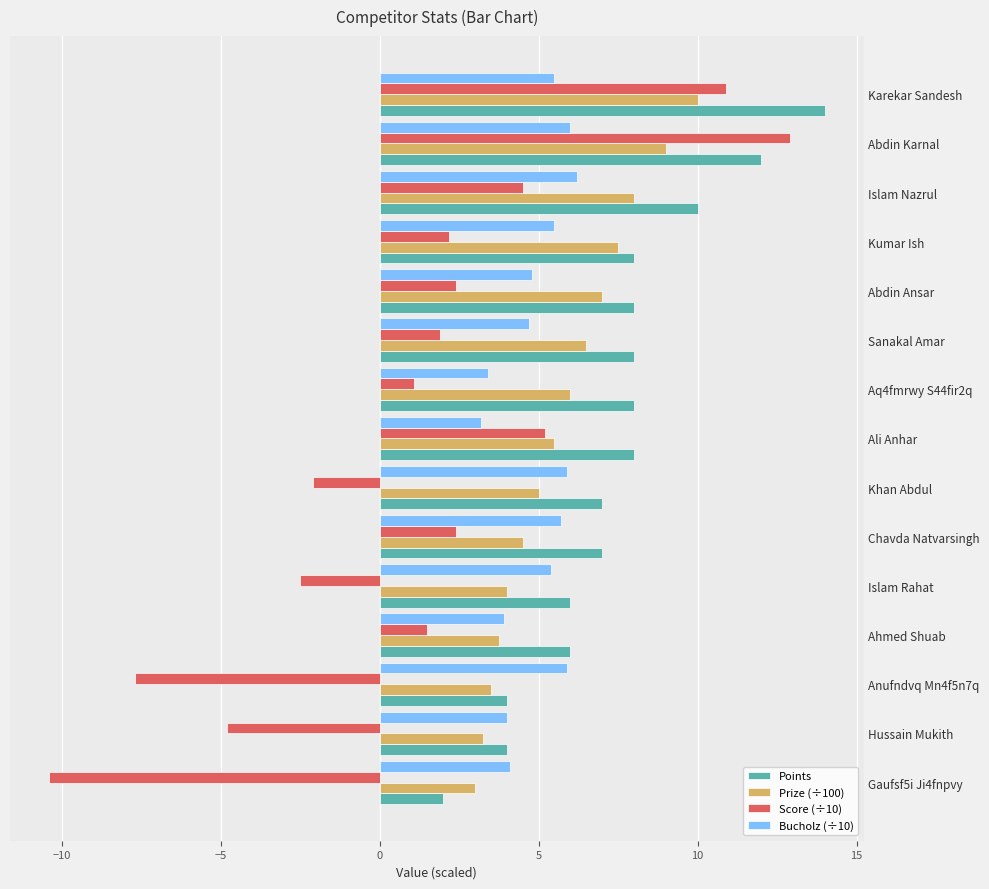

At which category does the chart reach its minimum across all series?

Gaufsf5i Ji4fnpvy